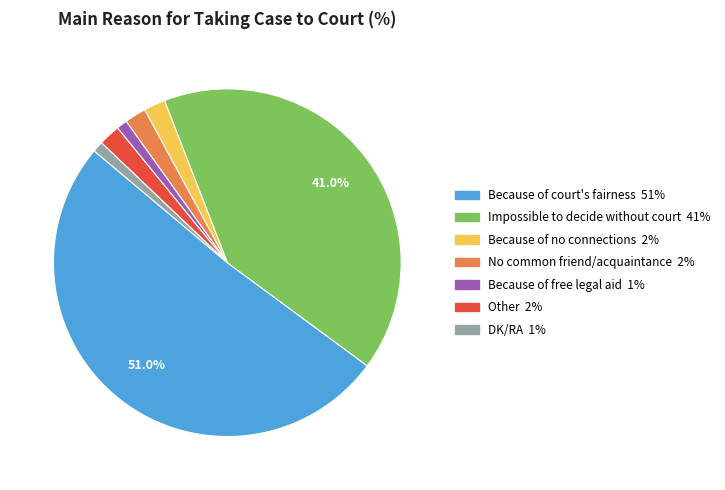

What is the largest slice in the pie chart?

Because of court's fairness